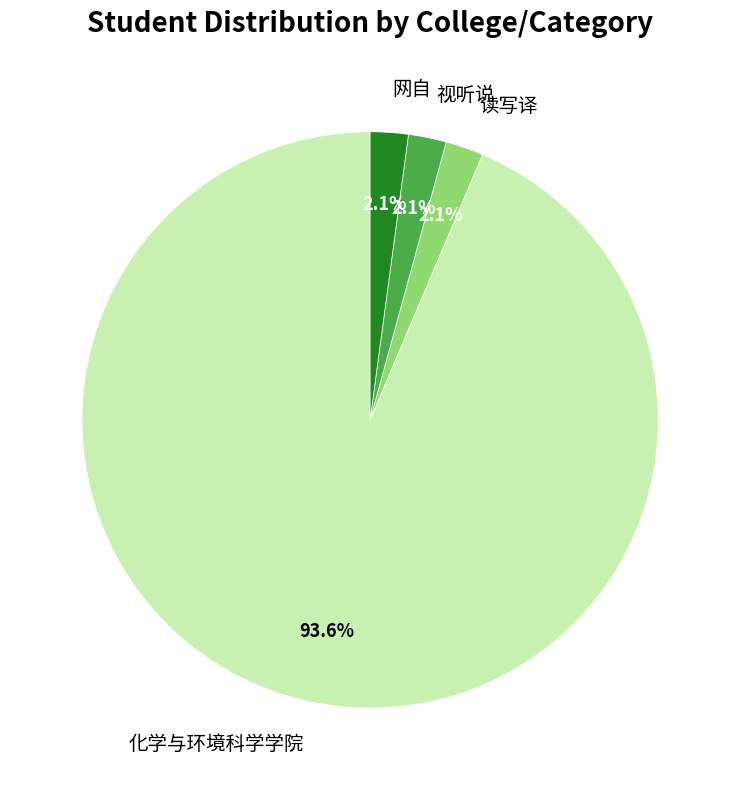

Do 读写译 and 化学与环境科学学院 together represent more than half of the pie?

Yes